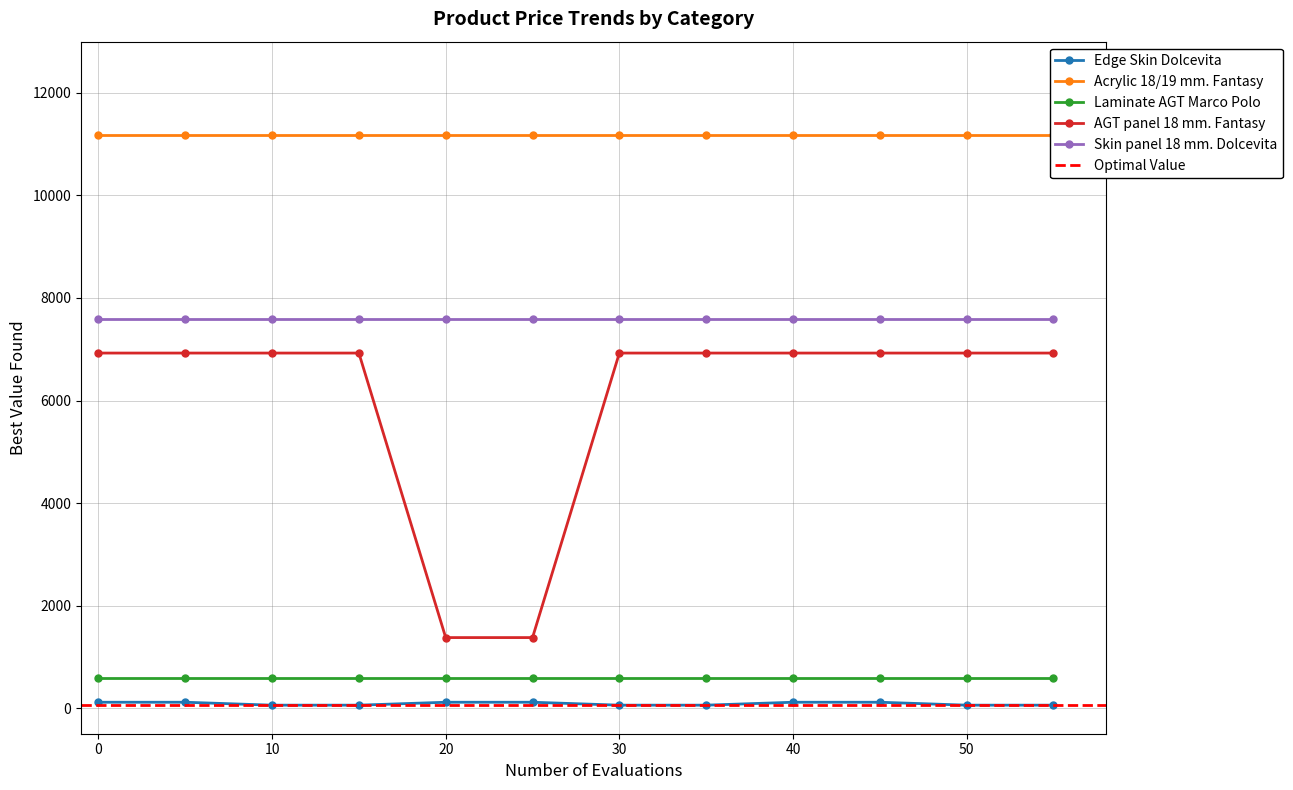

Is it true that AGT panel 18 mm. Fantasy equals 6925.7 at 11?

True